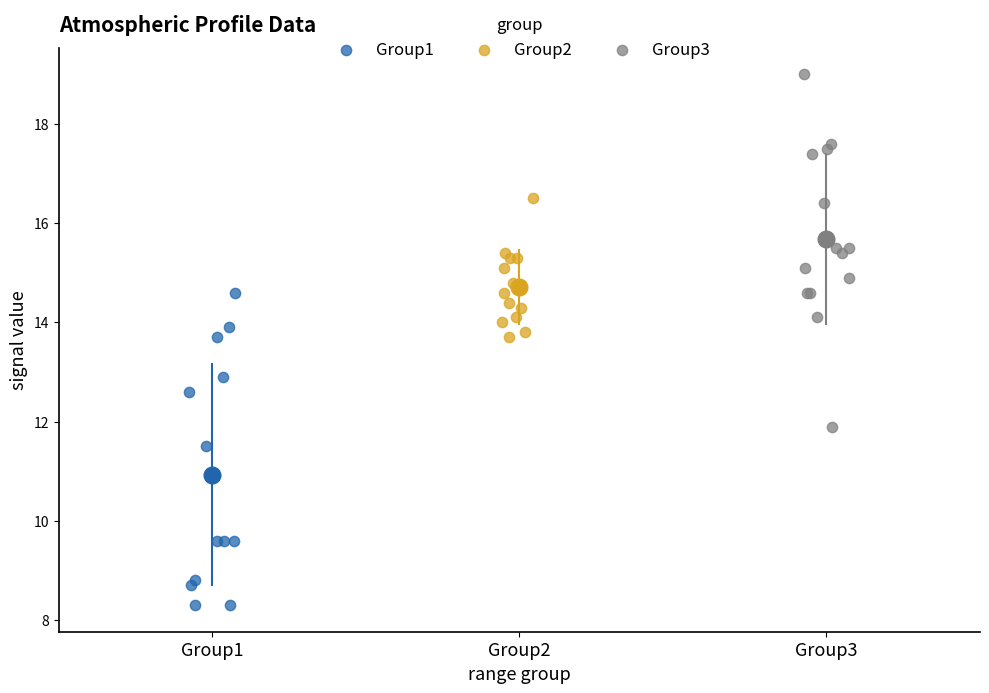

Which series has the widest spread of Y values?

Group3